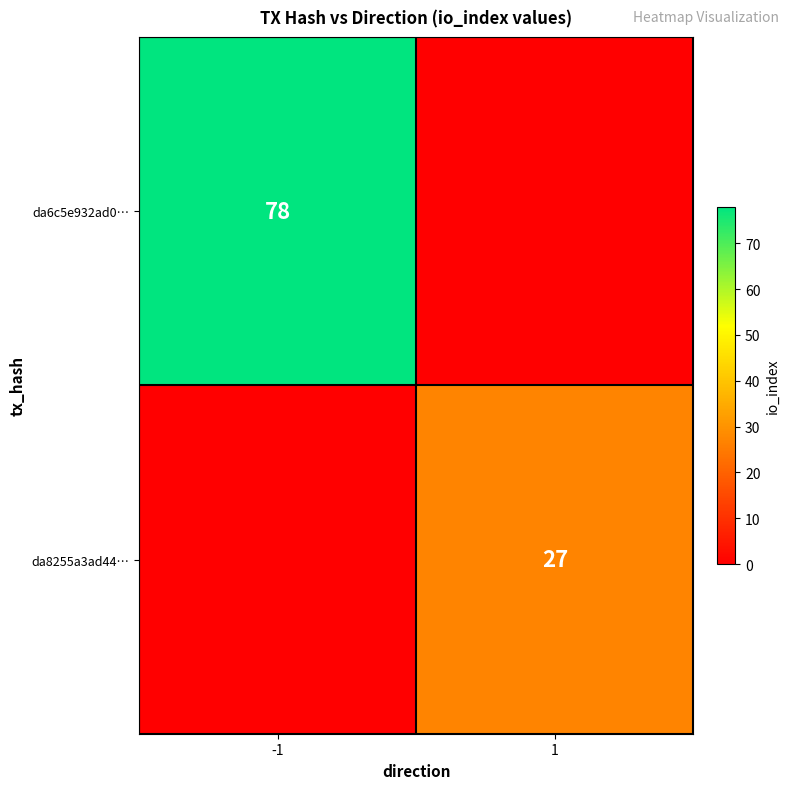

Is it true that da6c5e932ad0… equals 78 at -1?

True